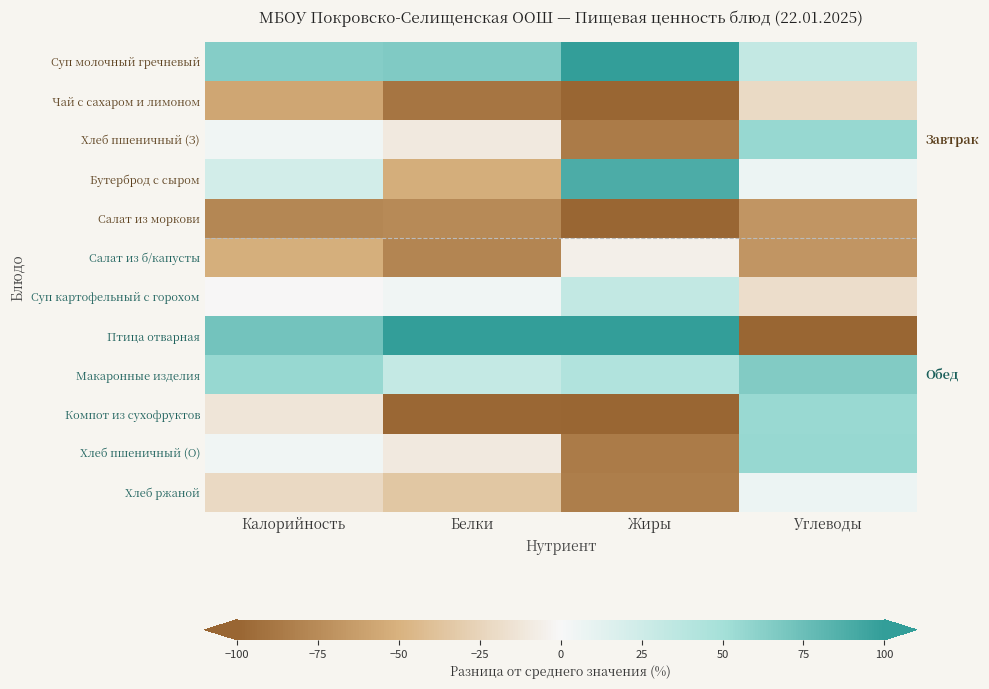

What is the difference between the highest and lowest values at Жиры?

377.6